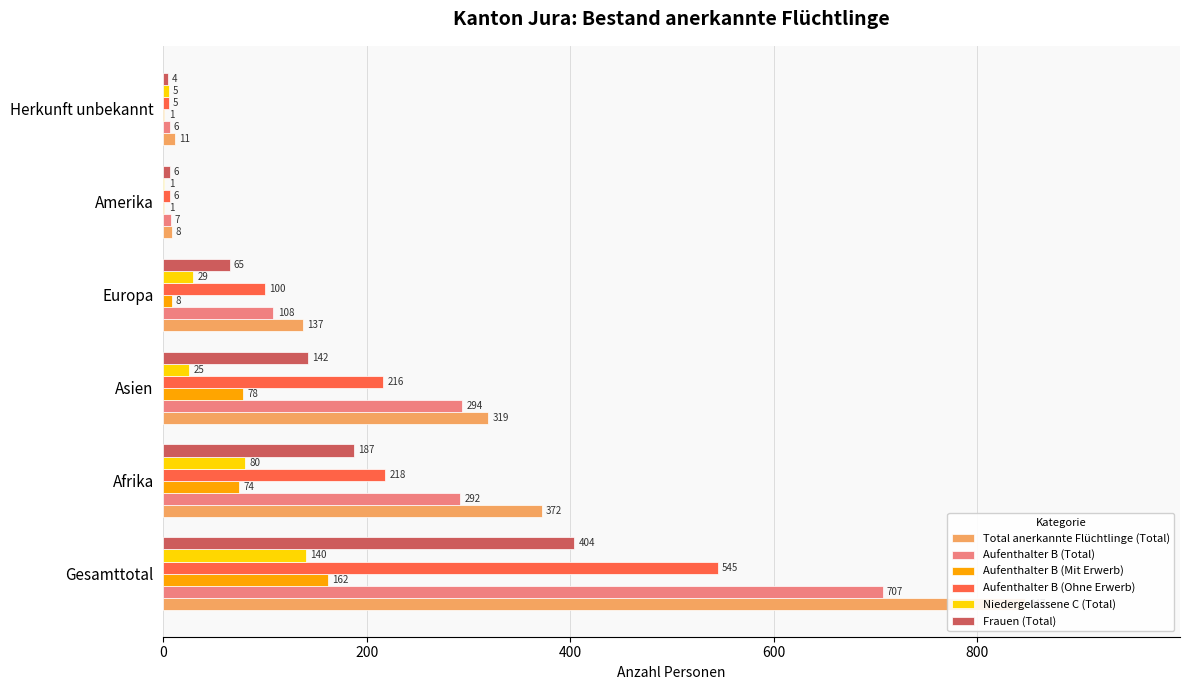

What is the difference between the maximum and minimum values in the Total anerkannte Flüchtlinge (Total) series?

839